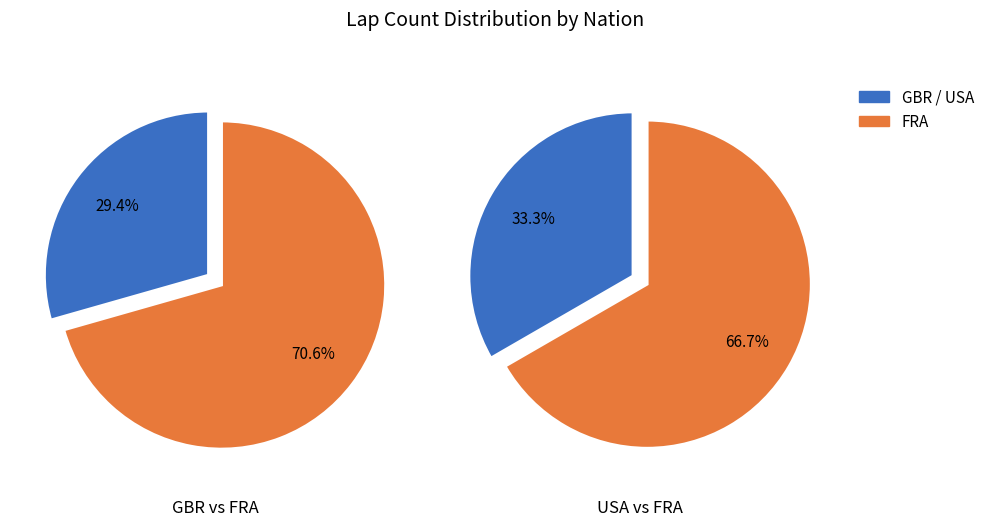

Which slice represents more than half of the pie?

FRA